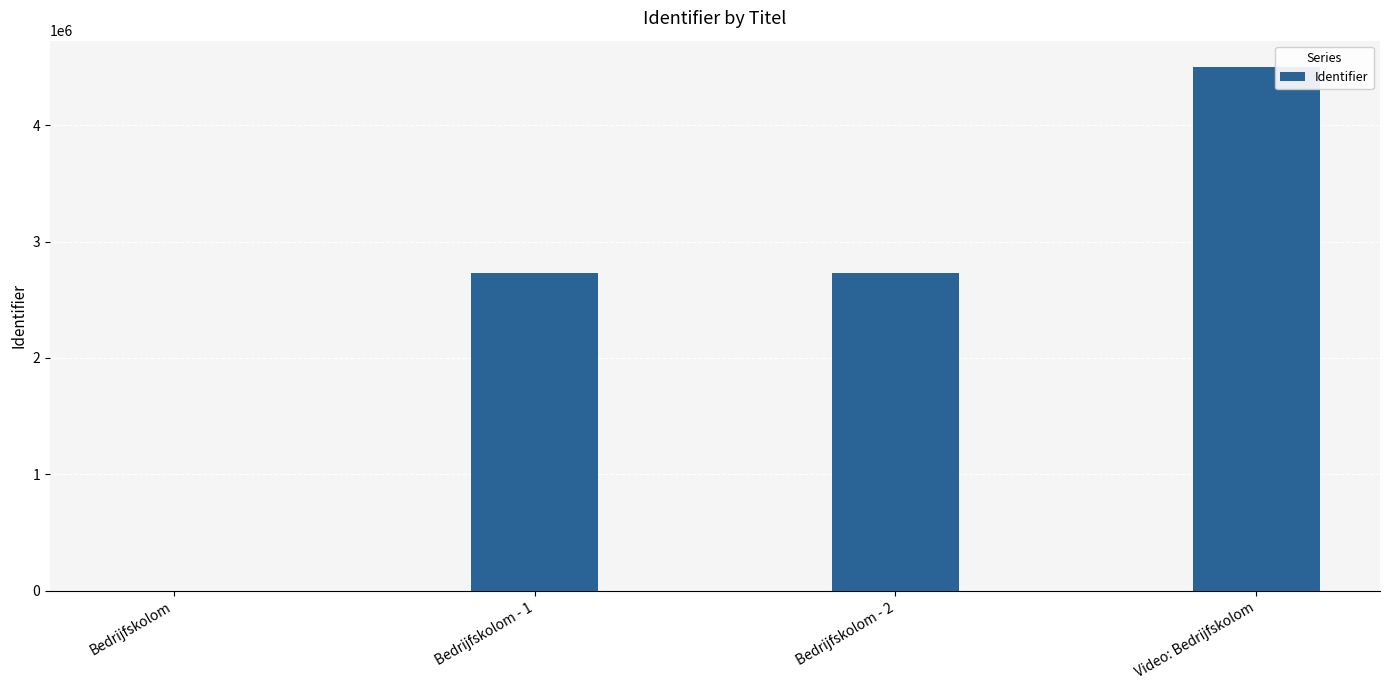

What is the difference between the values at Bedrijfskolom - 1 and Video: Bedrijfskolom?

1773484